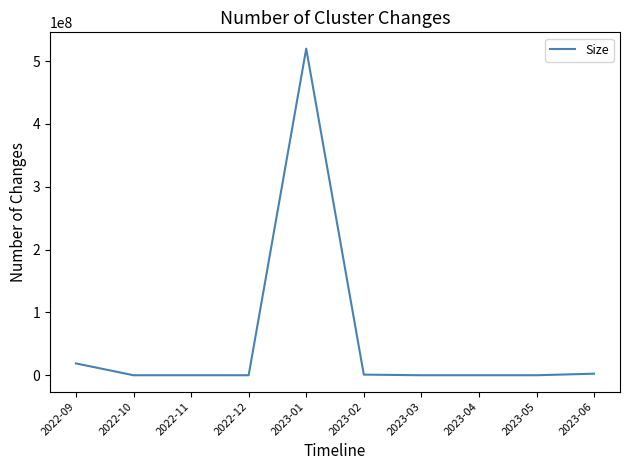

Does the chart have visible grid lines?

No